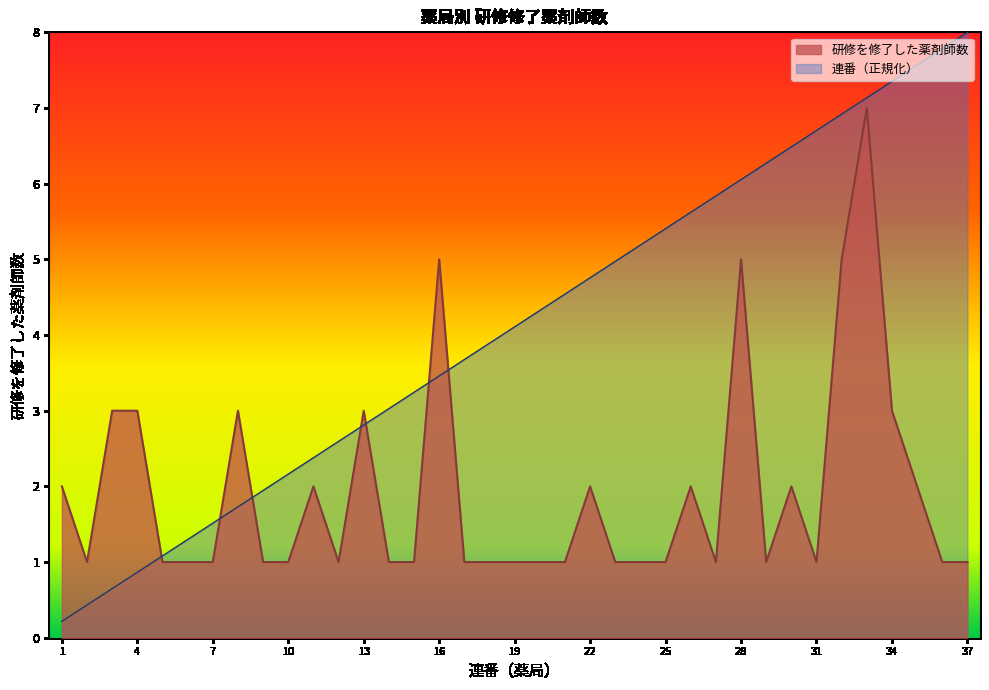

Rank the series by their maximum value, from highest to lowest.

連番（正規化）, 研修を修了した薬剤師数